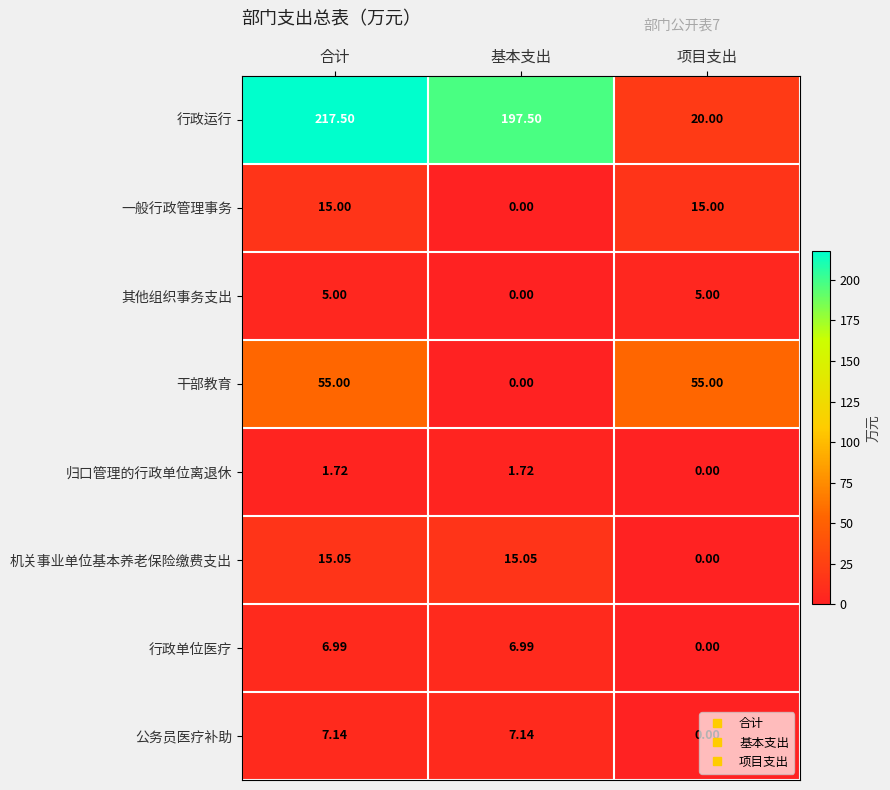

At which label does 其他组织事务支出 reach its minimum?

基本支出